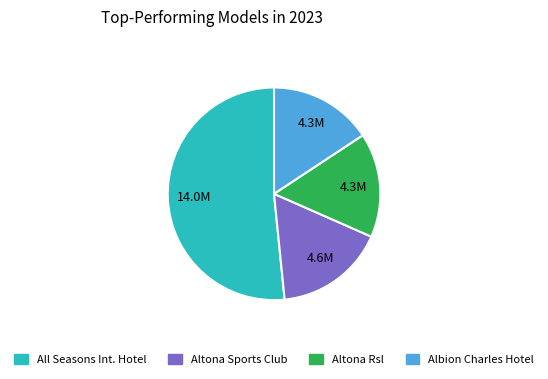

Is there a majority slice in this chart?

Yes